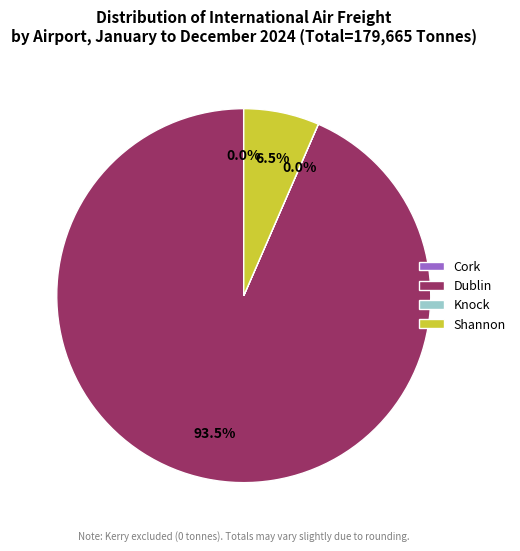

How much of the chart is everything except Dublin?

6.5%